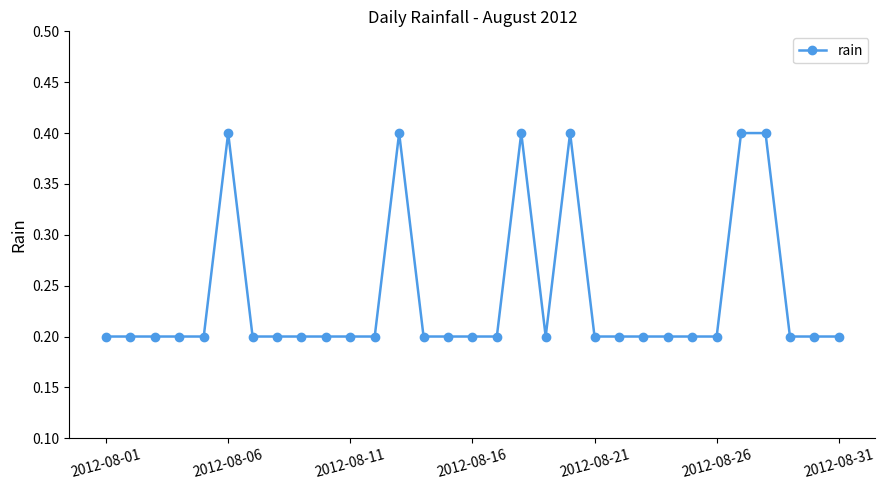

What is the value of the 3rd point from the left?

0.2